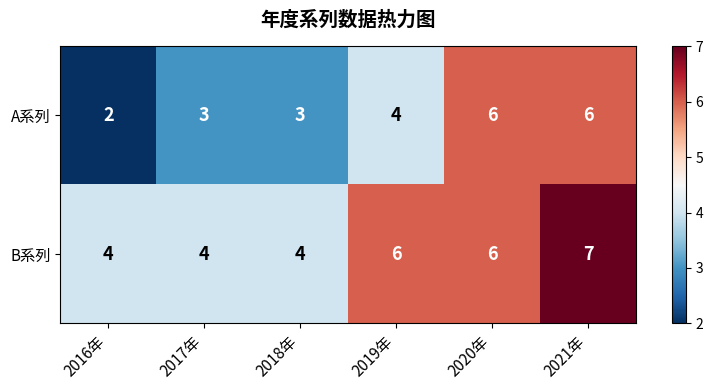

How many categories are shown in the chart?

6